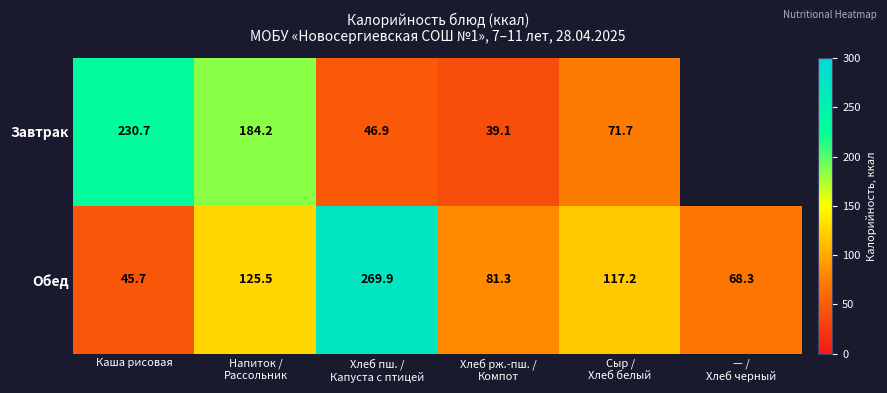

The value of Завтрак at Каша рисовая is 230.7. True or false?

True